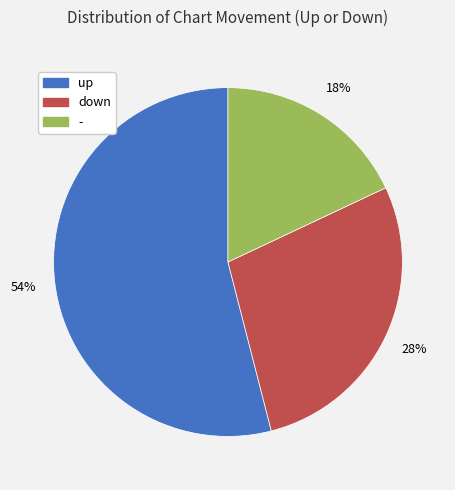

The up slice represents 54% of the pie. True or false?

True